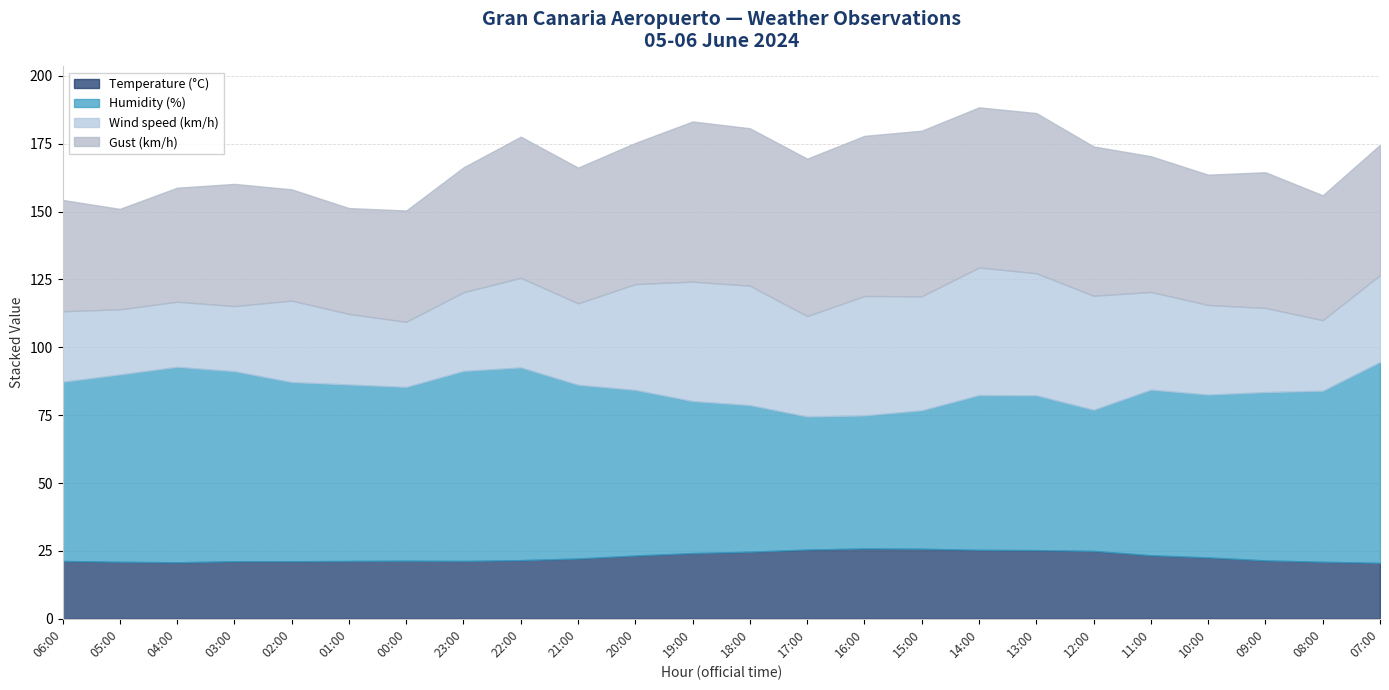

True or false: Wind speed (km/h) and Gust (km/h) cross at least once.

False